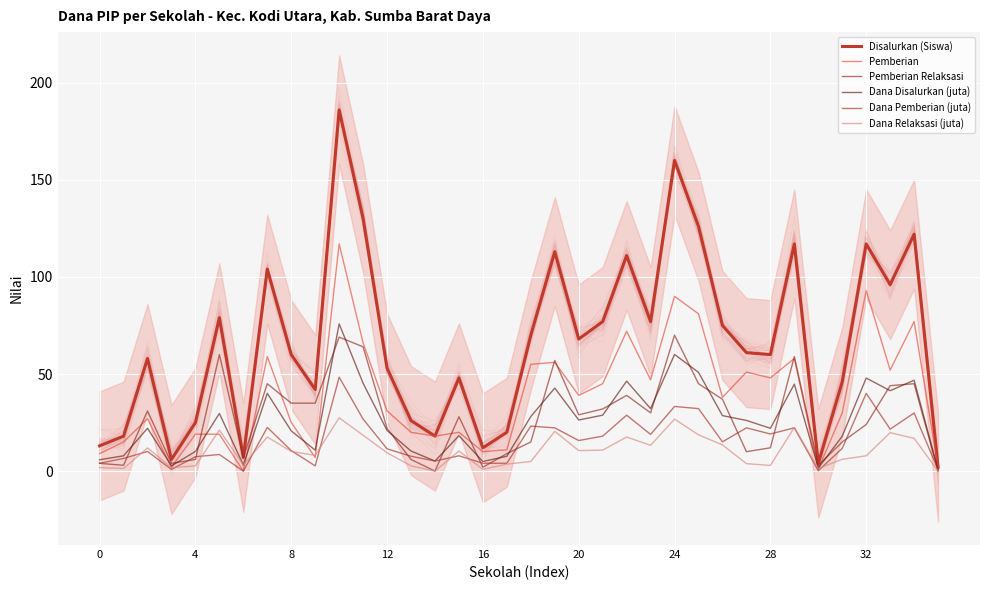

List the series in order of their peak value, lowest first.

Dana Relaksasi (juta), Dana Pemberian (juta), Pemberian Relaksasi, Dana Disalurkan (juta), Pemberian, Disalurkan (Siswa)